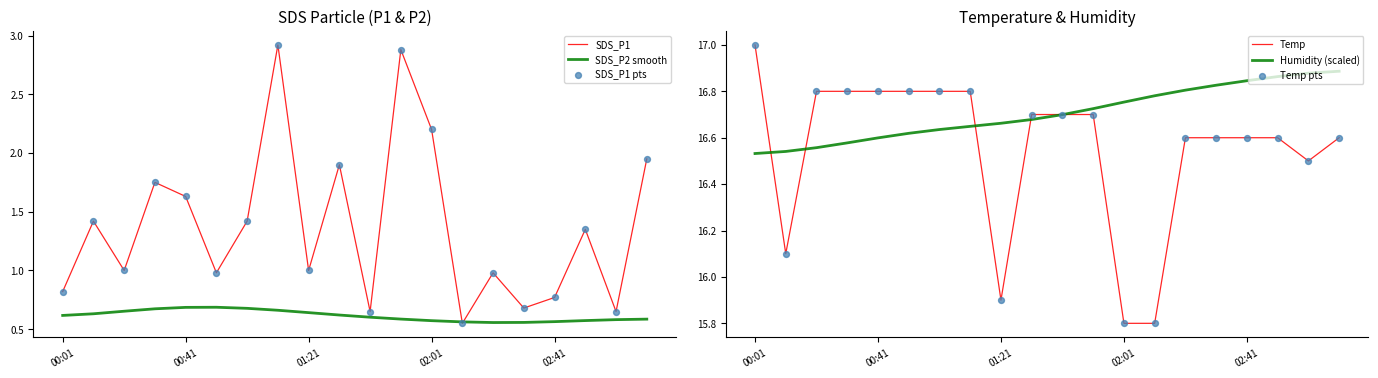

At how many categories does at least one series exceed 5?

20